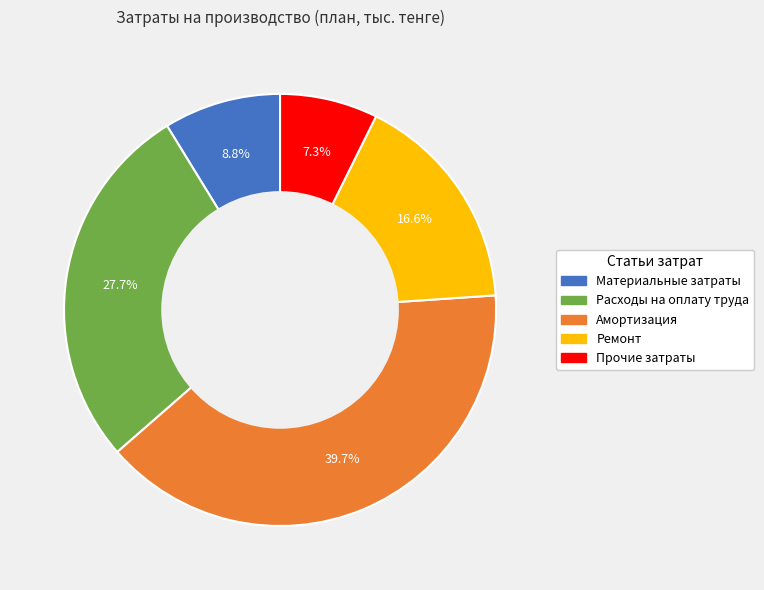

To the nearest percent, what is the difference between the largest and smallest slice percentages?

32%